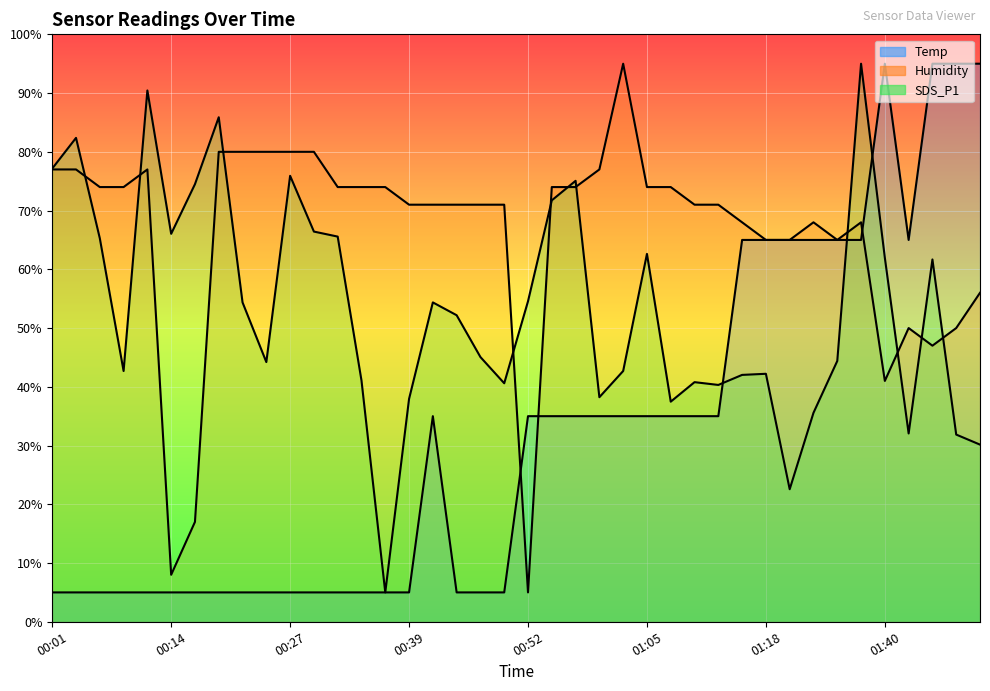

What are all the series names shown in the legend?

Temp (line), Humidity (line), SDS_P1 (line)